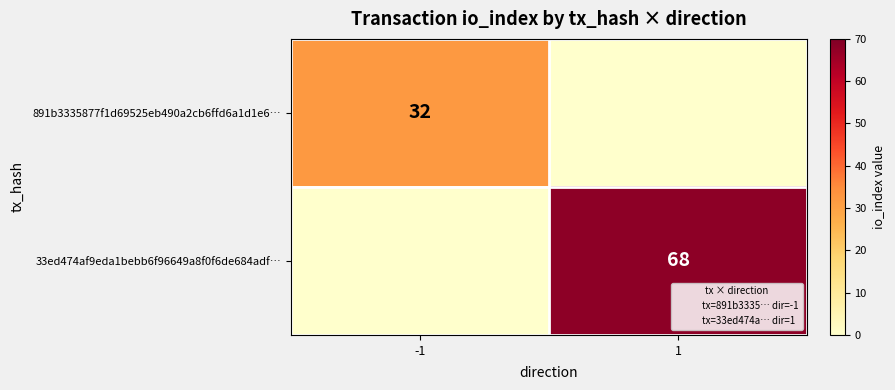

Which category has the highest value across all series?

1